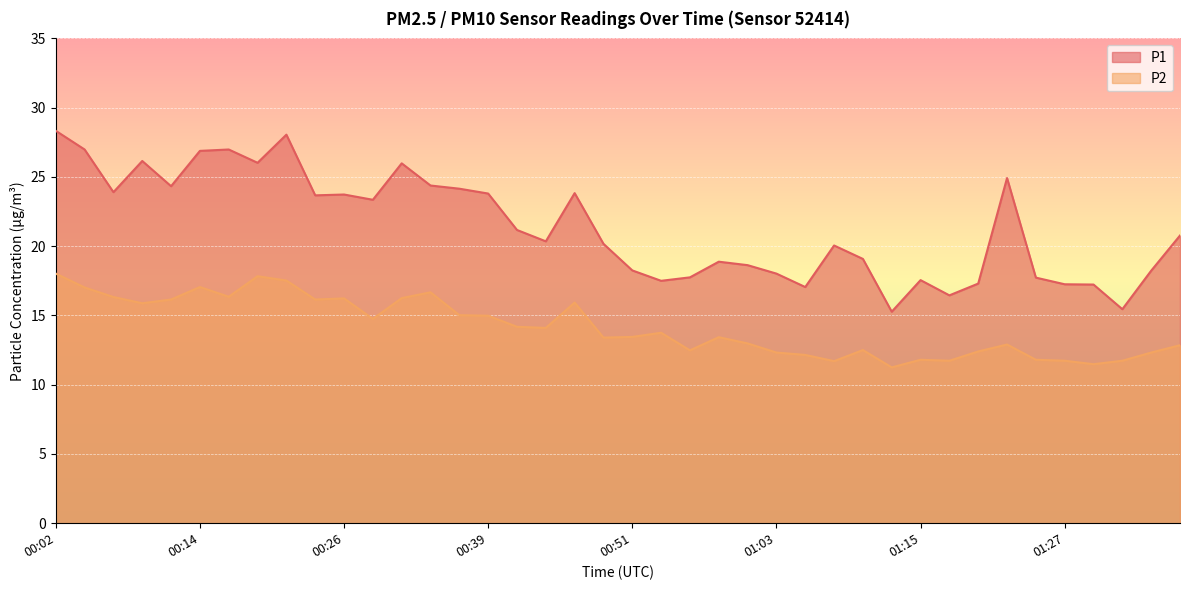

What is the difference between the highest and lowest values at 00:58?

5.4